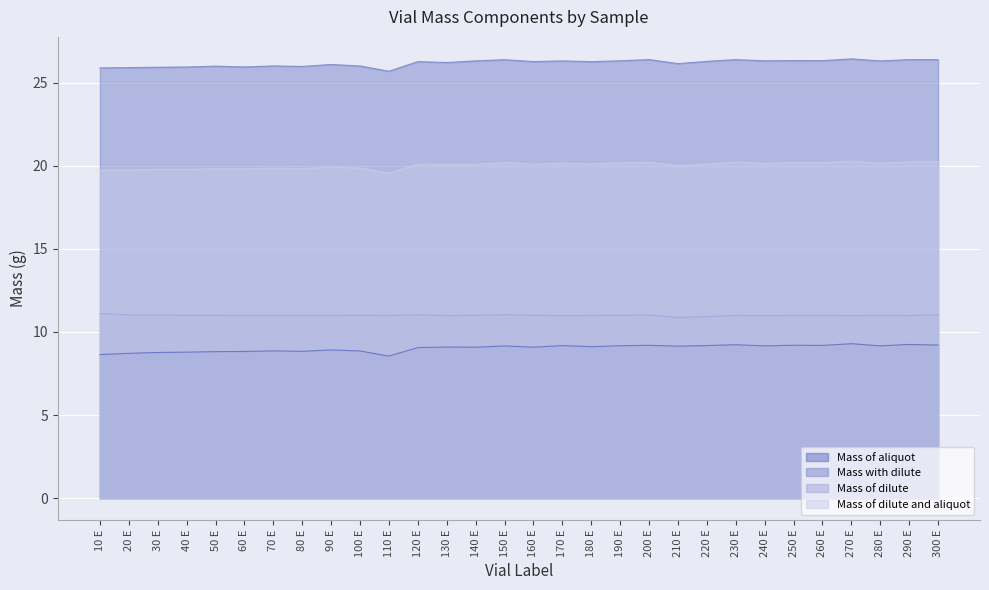

Which series has the largest total across all categories?

Mass with dilute